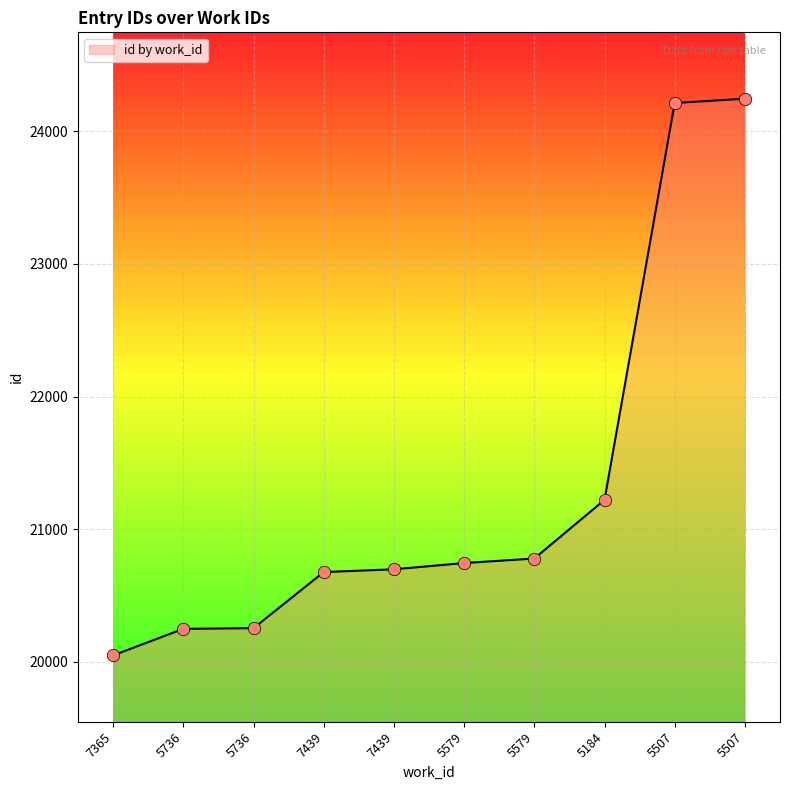

How many lines are shown in the chart?

1